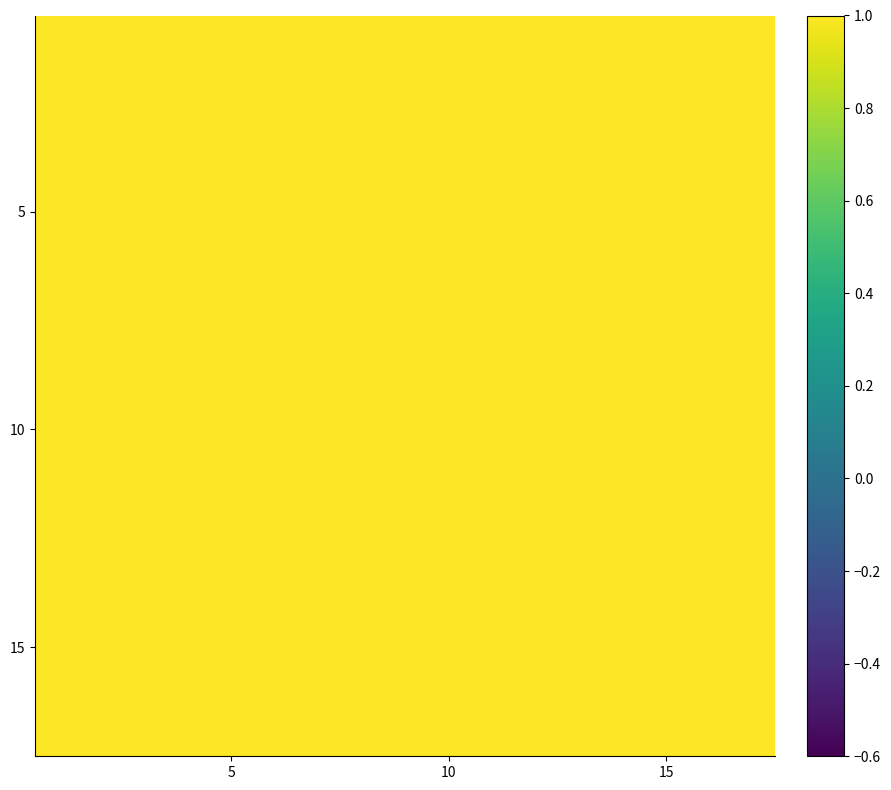

Count the number of categories in the chart.

17